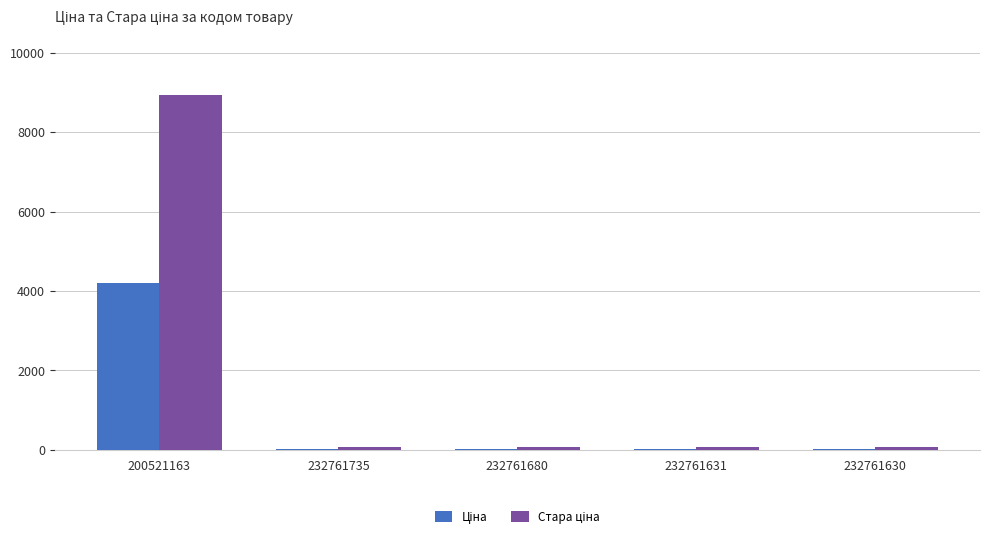

What is the total value across all series at 200521163?

13151.1